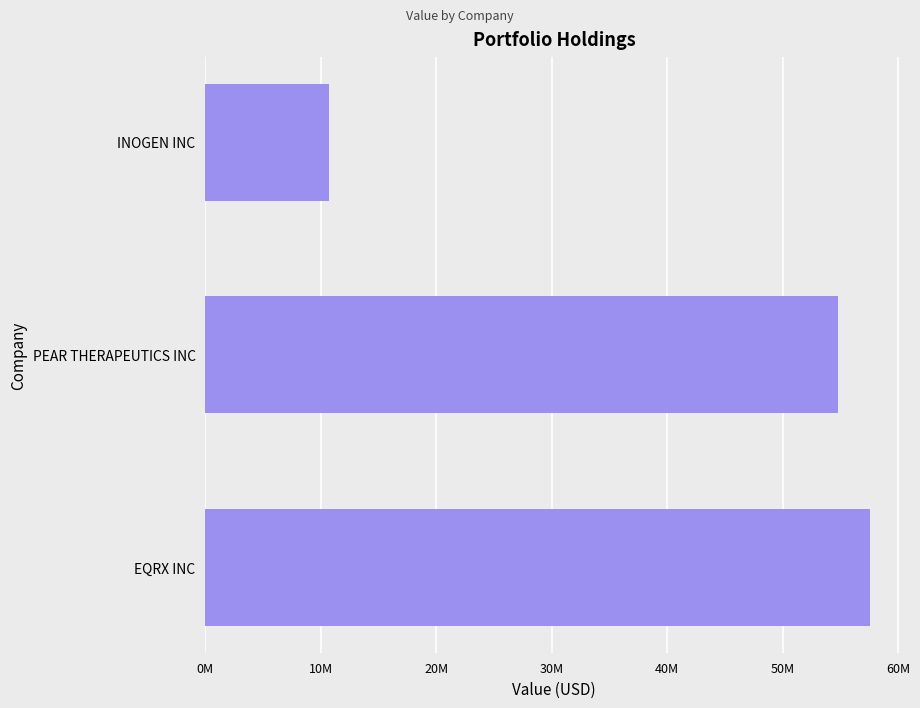

Rank the categories by value from highest to lowest.

EQRX INC, PEAR THERAPEUTICS INC, INOGEN INC